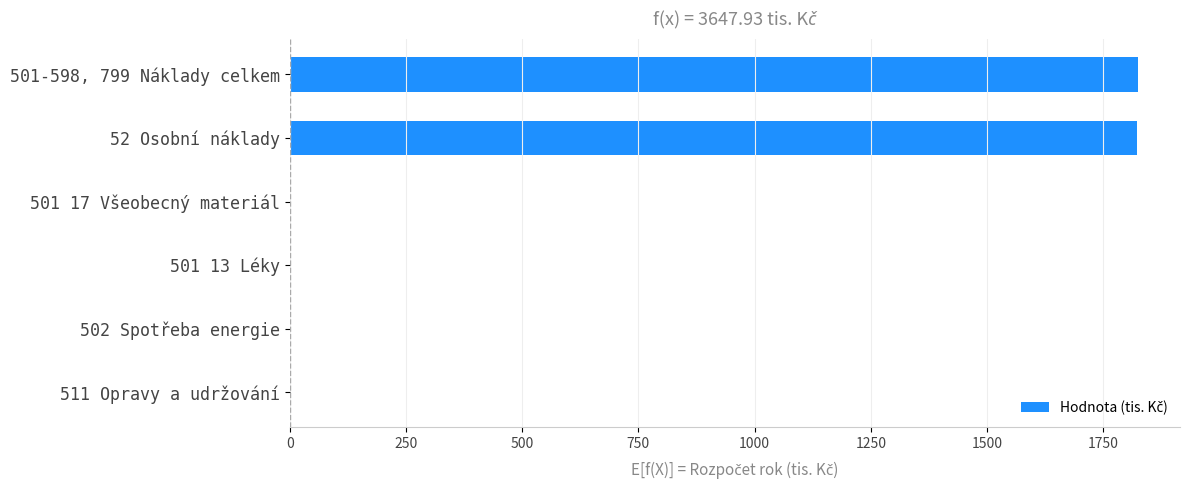

What is the sum of the values at 52 Osobní náklady and 511 Opravy a udržování?

1821.6